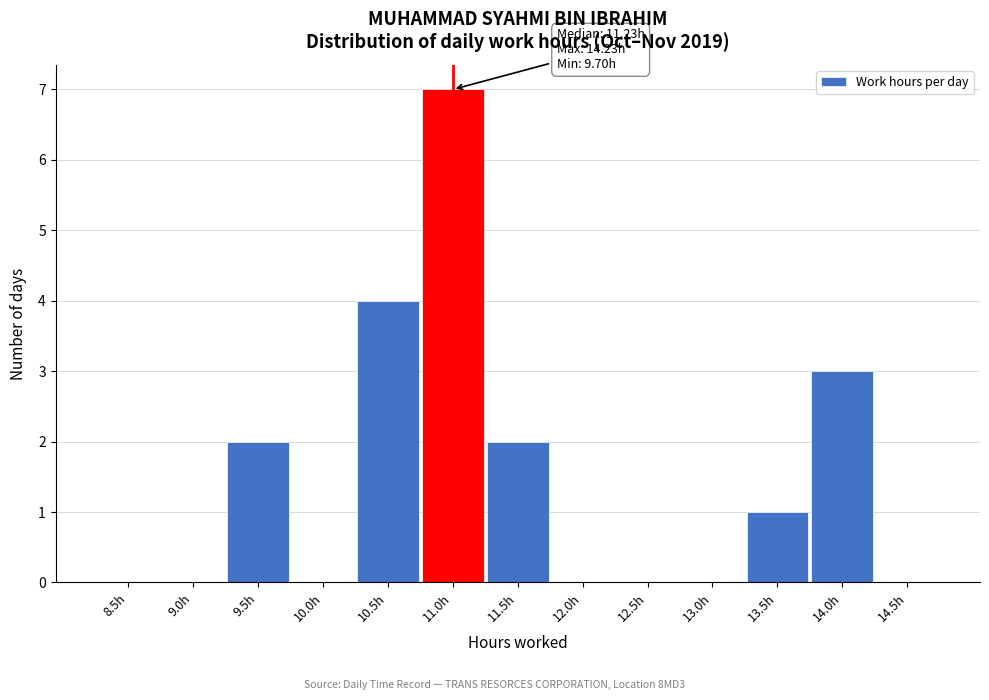

Reading left to right, list all the values displayed in this chart.

8.5h=0	9.0h=0	9.5h=2	10.0h=0	10.5h=4	11.0h=7	11.5h=2	12.0h=0	12.5h=0	13.0h=0	13.5h=1	14.0h=3	14.5h=0